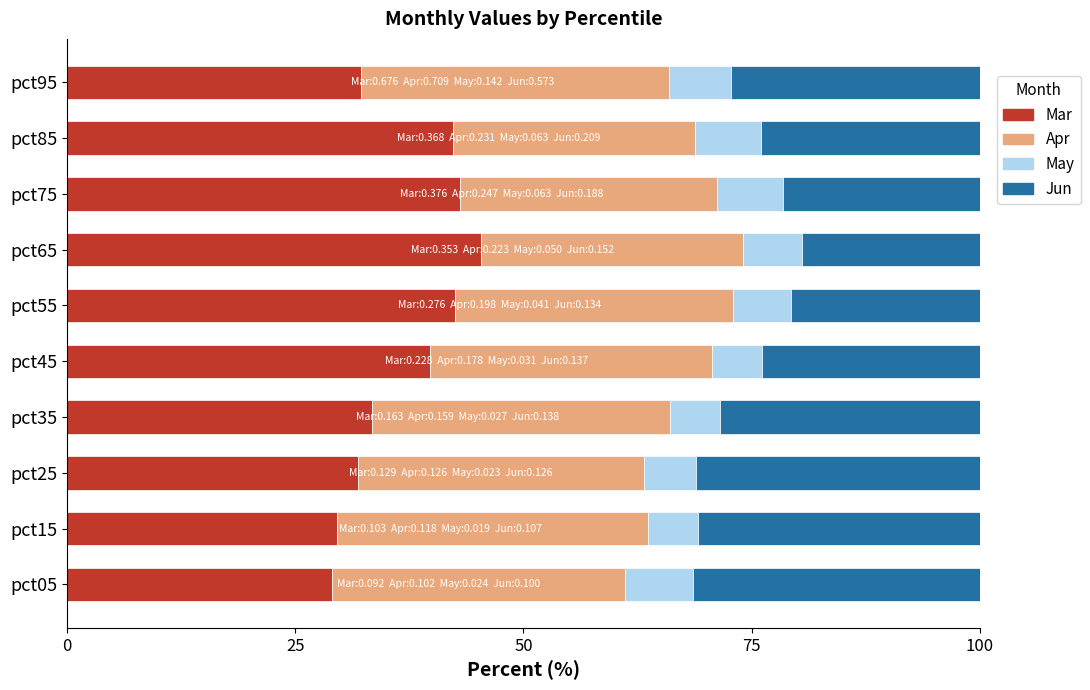

What is the total value across all series at pct85?

100.0